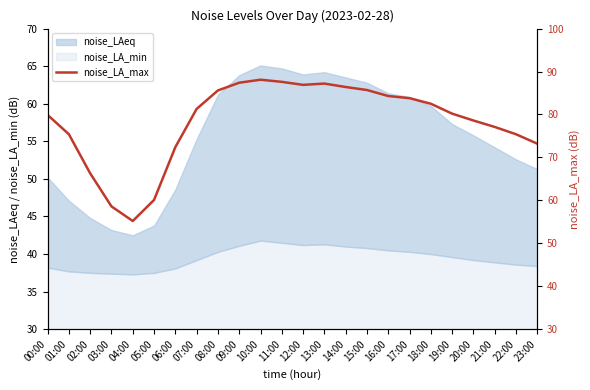

What is the label of the 23rd point from the left?

22:00